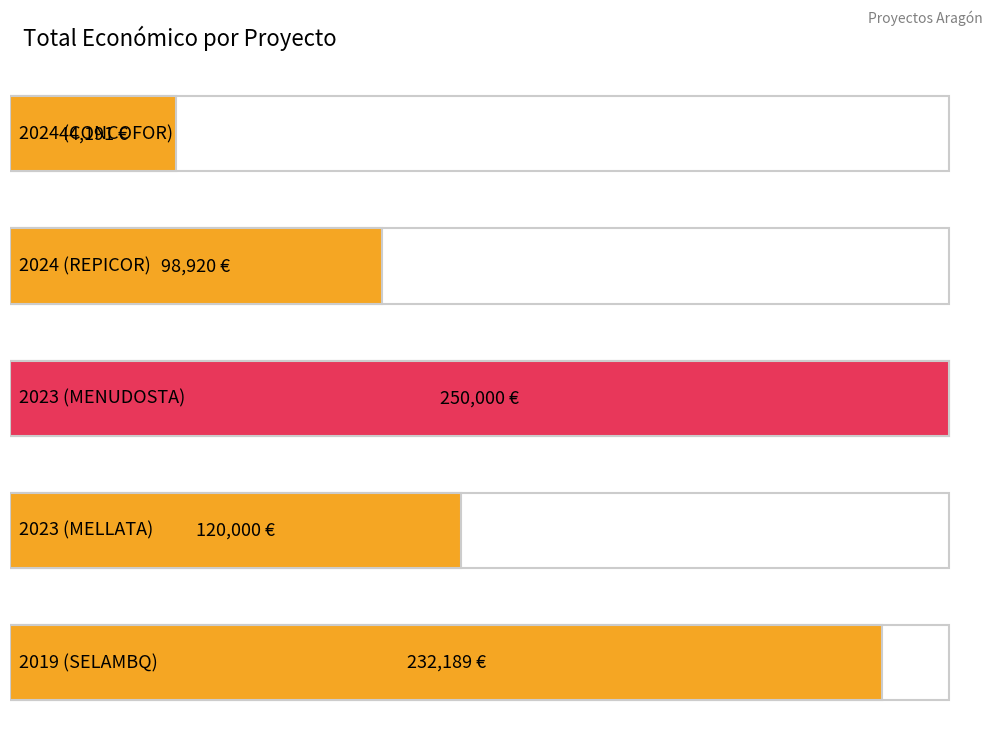

What is the label of the 4th bar from the left?

2023 (MELLATA)